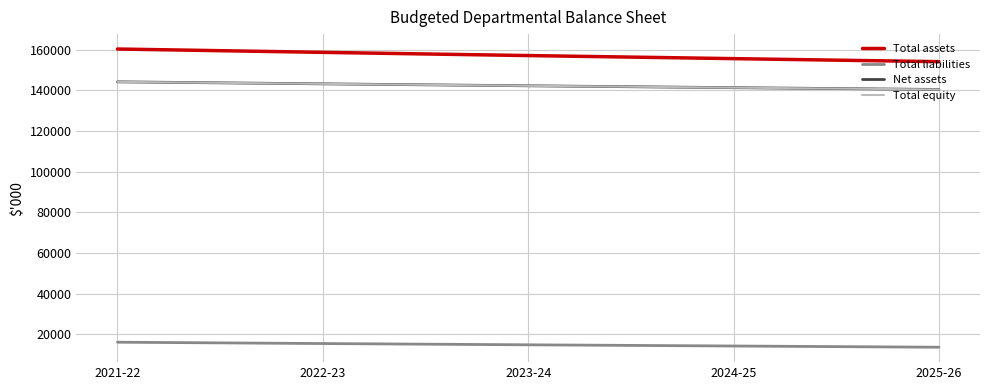

Is this an area chart (filled region under the line)?

No